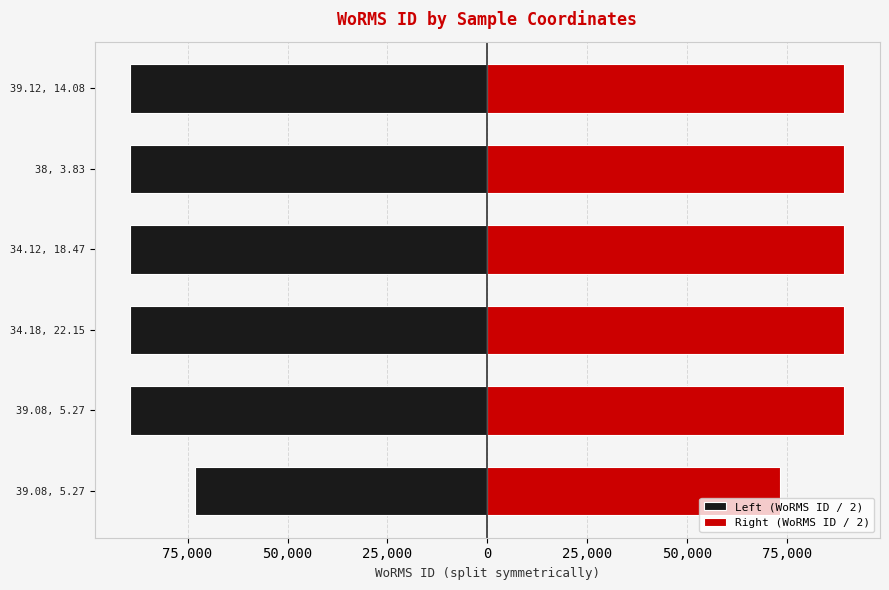

Reading left to right, what are all the values shown in this chart?

Left (WoRMS ID / 2): -73116.0	-89299.5	-89299.5	-89299.5	-89299.5	-89299.5
Right (WoRMS ID / 2): 73116.0	89299.5	89299.5	89299.5	89299.5	89299.5